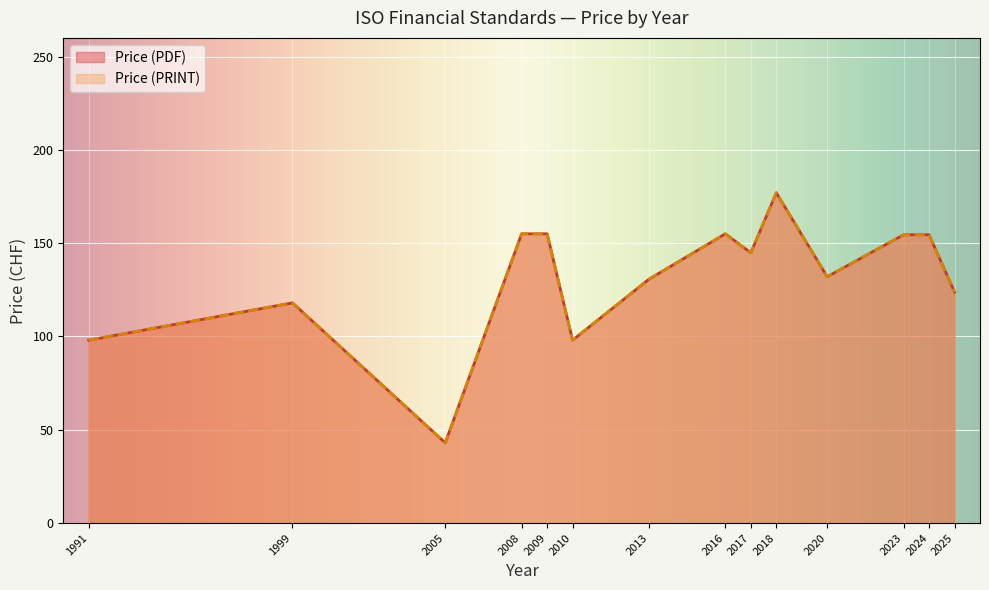

True or false: Price (PDF) and Price (PRINT) cross at least once.

False